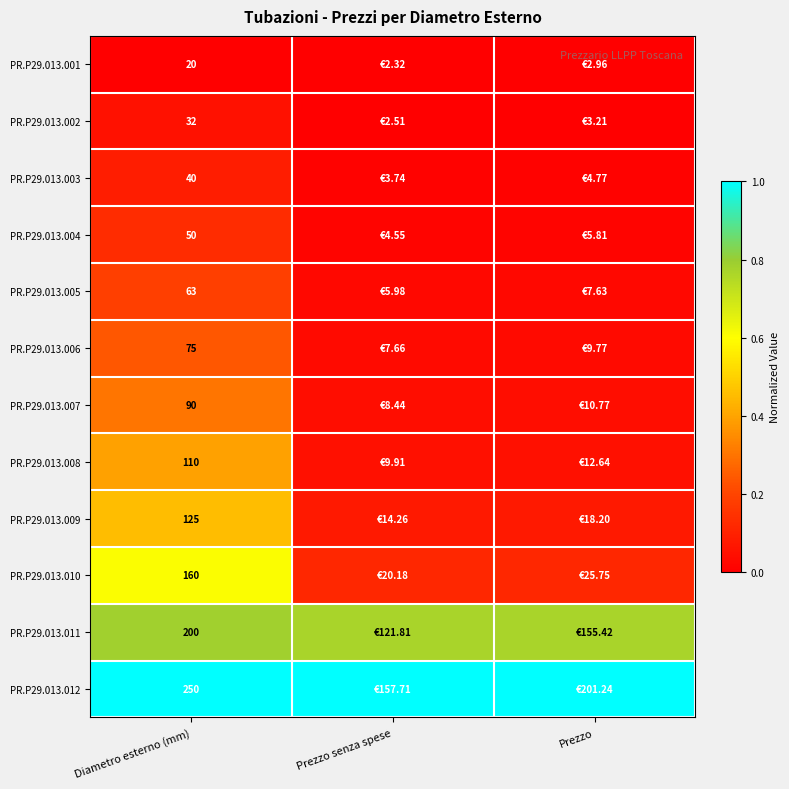

What is the maximum value shown in the chart?

1.0